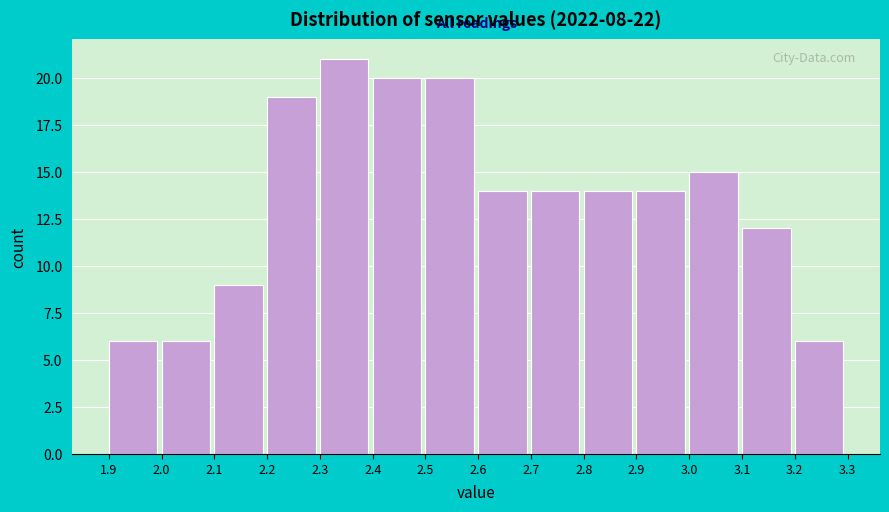

Reading left to right, list every bar in this chart as the range it spans on the x-axis followed by its height. The values are not printed on the chart, so give them approximately, as read against the axis.

1.9 to 2.0: 6
2.0 to 2.1: 6
2.1 to 2.2: 9
2.2 to 2.3: 19
2.3 to 2.4: 21
2.4 to 2.5: 20
2.5 to 2.6: 20
2.6 to 2.7: 14
2.7 to 2.8: 14
2.8 to 2.9: 14
2.9 to 3.0: 14
3.0 to 3.1: 15
3.1 to 3.2: 12
3.2 to 3.3: 6